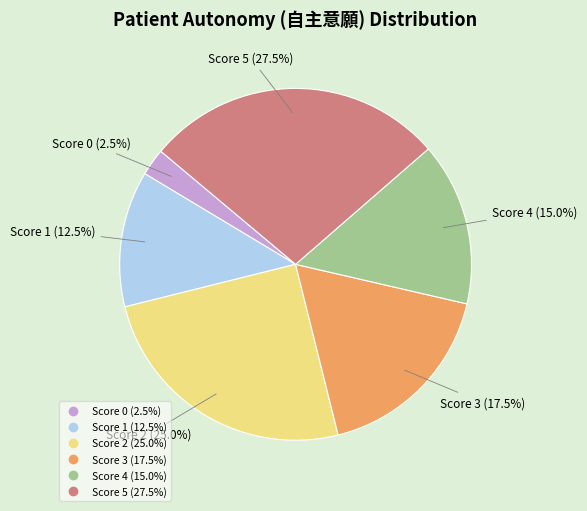

How many segments does this pie chart have?

6